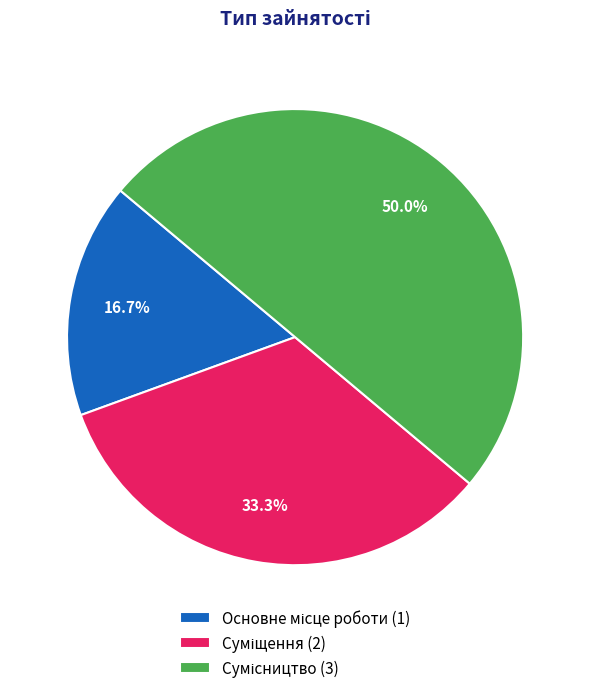

What portion of the pie excludes Сумісництво?

50.0%